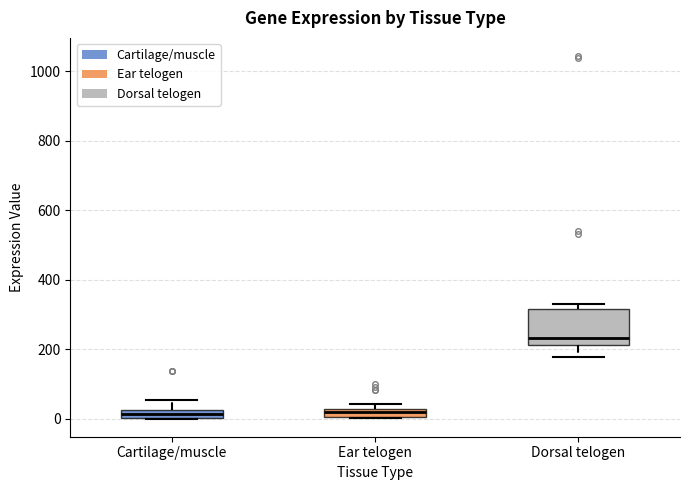

Which box is the tallest, from its lower edge to its upper edge?

Dorsal telogen